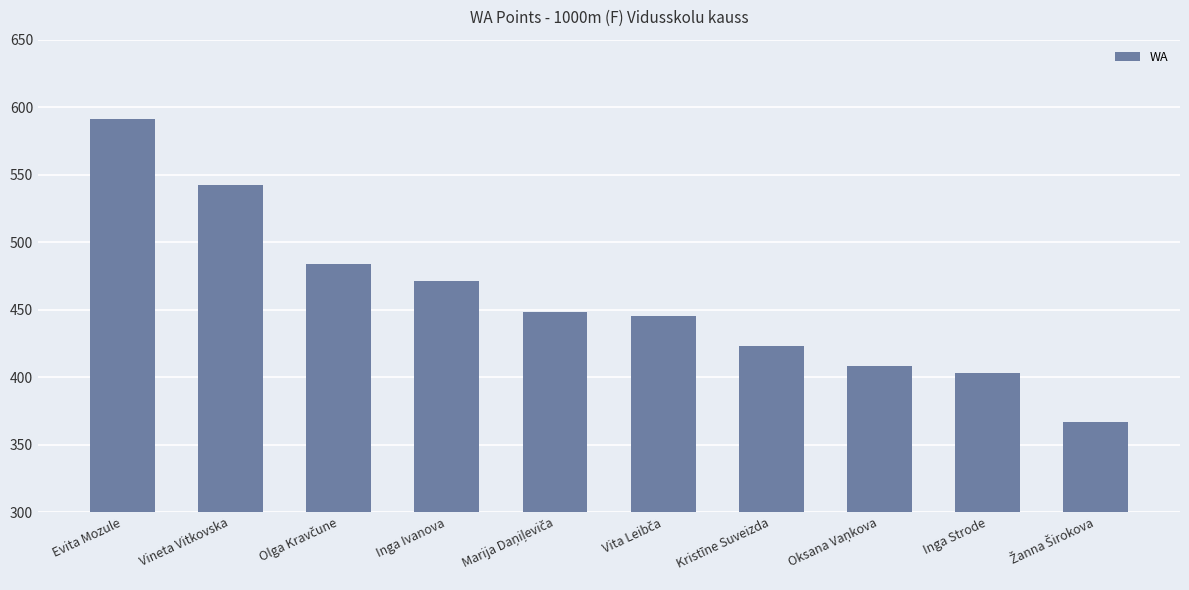

How many categories are shown in the chart?

10